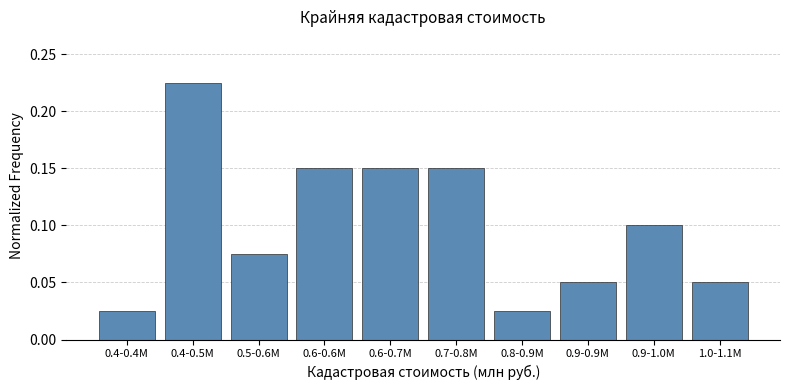

Between 0.9-0.9M and 0.4-0.5M, which is larger?

0.4-0.5M